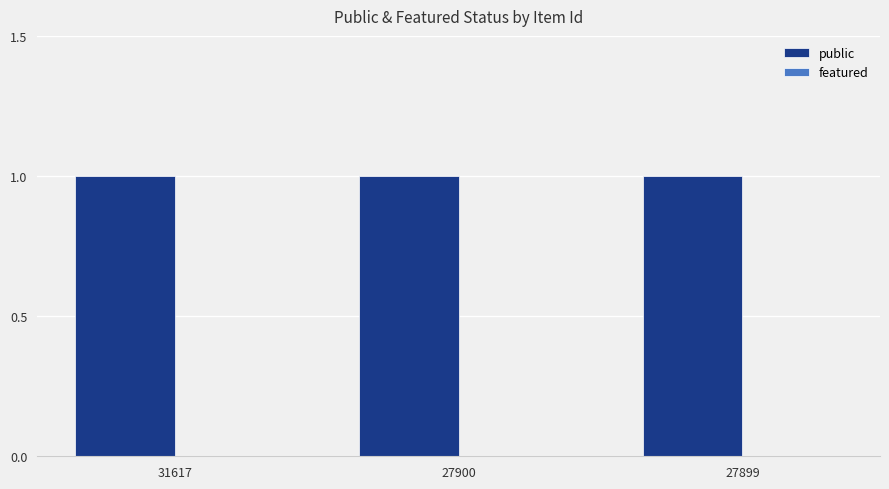

Which series has the widest spread of values?

public